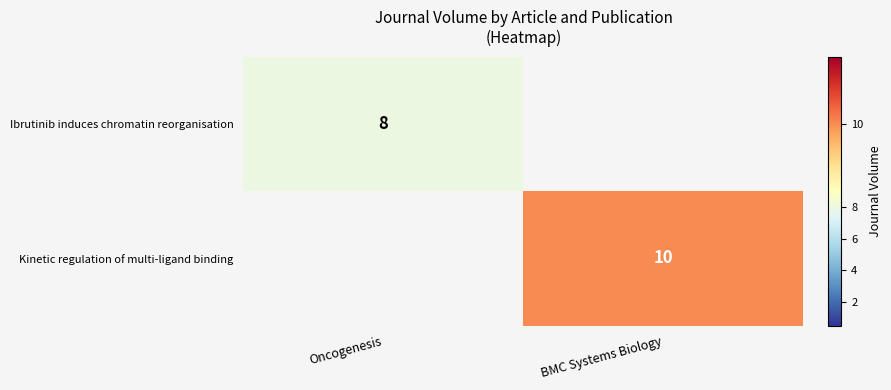

Is the value of Kinetic regulation of multi-ligand binding at BMC Systems Biology greater than the value of Ibrutinib induces chromatin reorganisation at Oncogenesis?

Yes